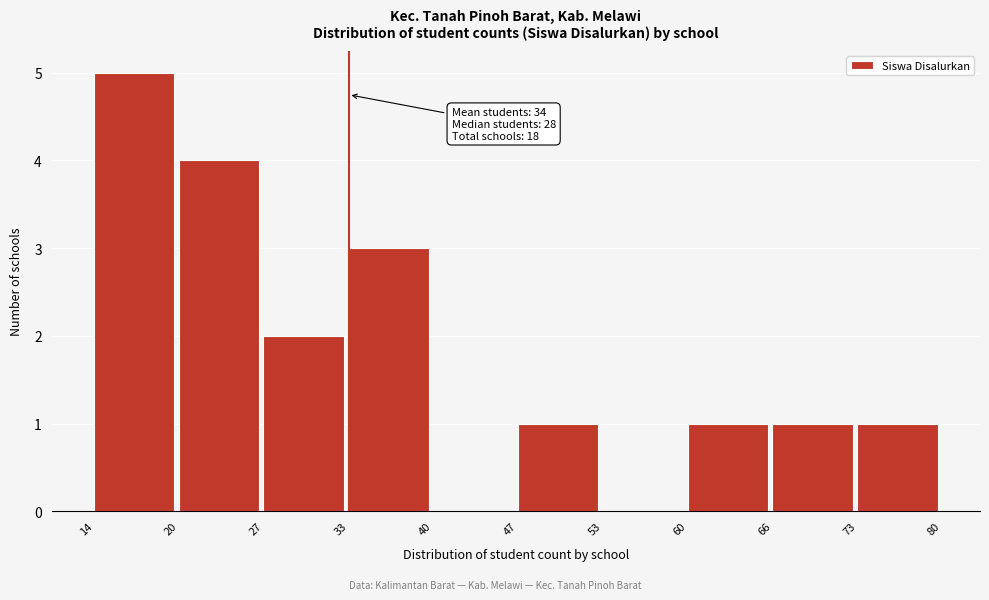

Reading right to left, transcribe all the data shown in this chart.

73=1	66=1	60=1	53=0	47=1	40=0	33=3	27=2	20=4	14=5